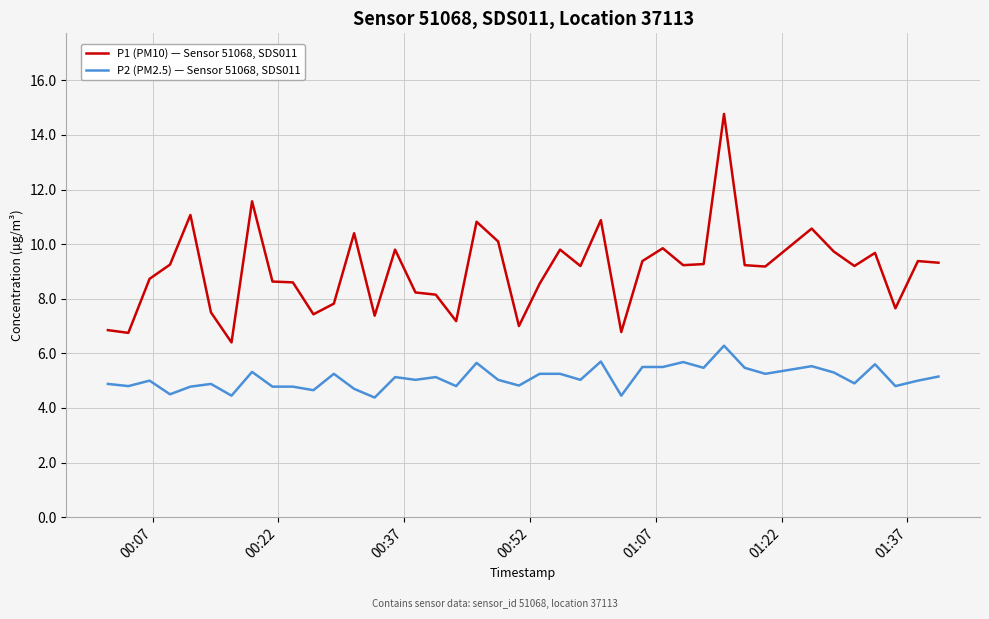

How many series are shown in this chart?

2